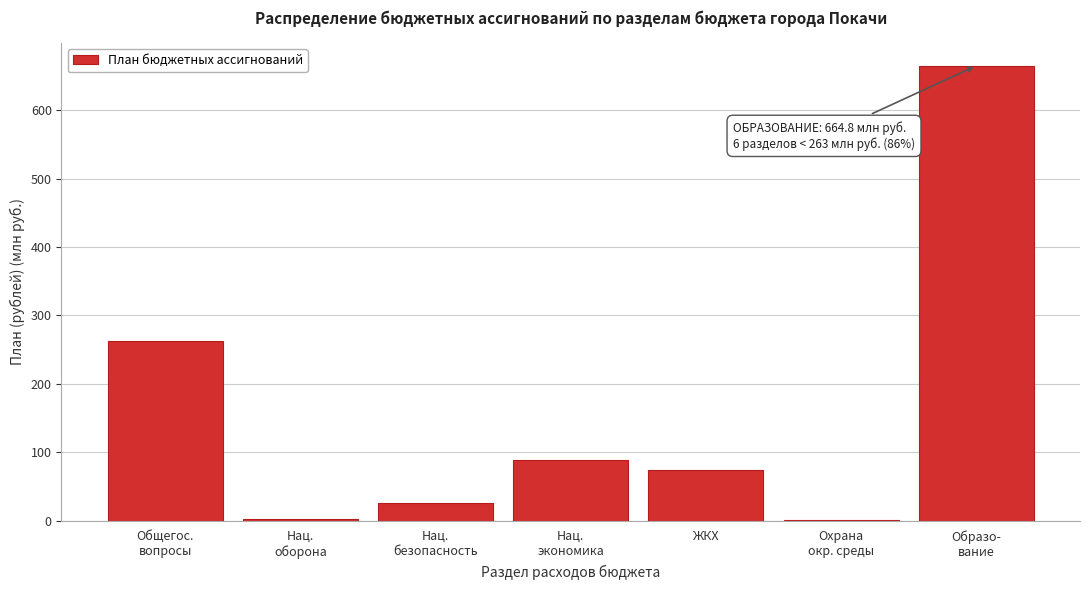

The value at ЖКХ is 73.4. True or false?

True